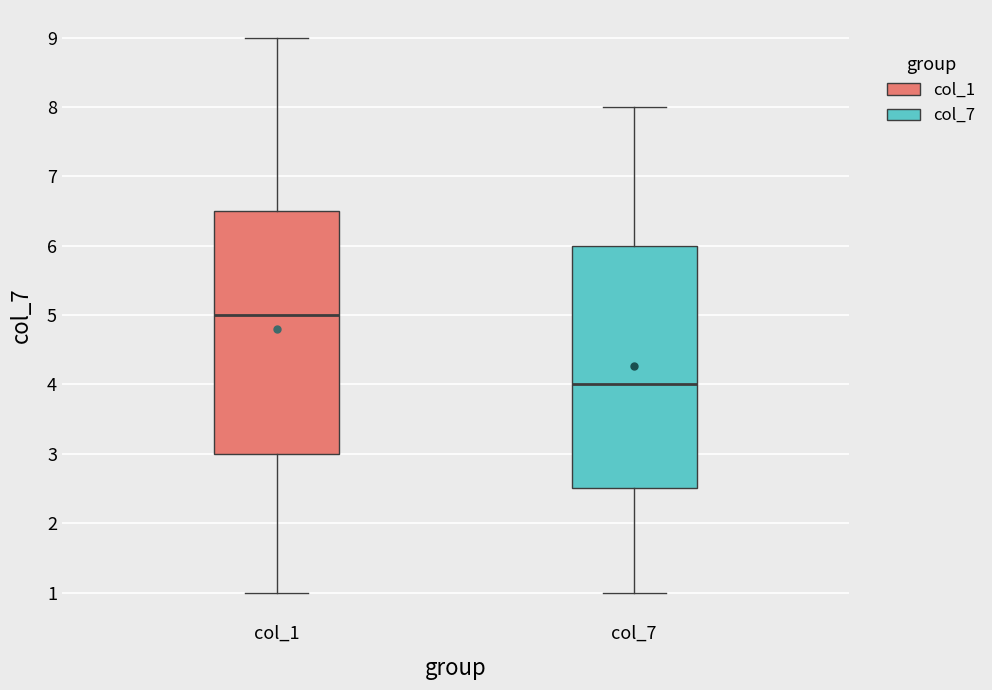

Where is the lower edge of the box for col_7 on the y-axis? The values are not printed on the chart, so give them approximately, as read against the axis.

2.5